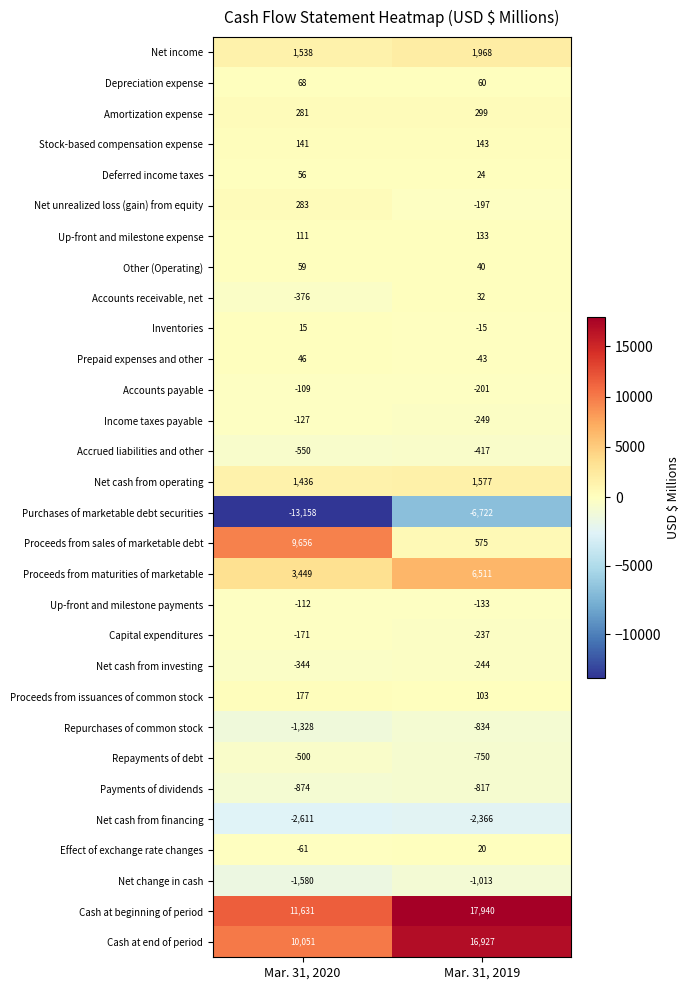

Between Mar. 31, 2020 and Mar. 31, 2019, which series saw the biggest shift?

Proceeds from sales of marketable debt